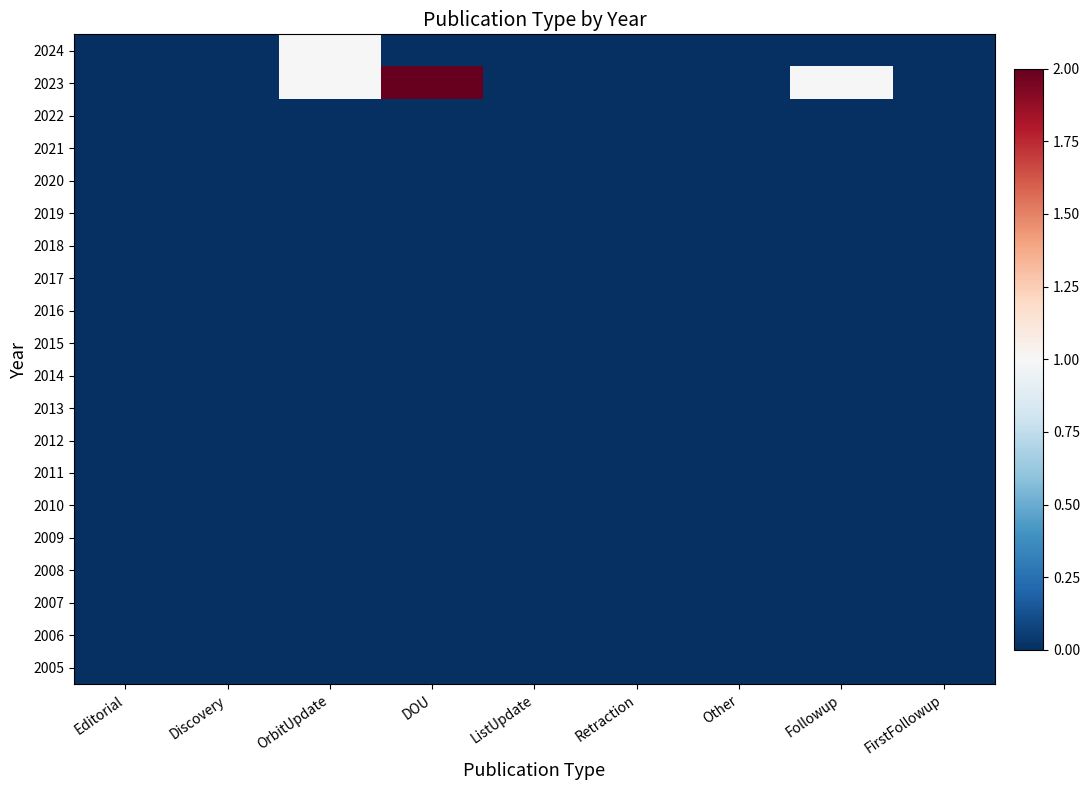

Reading left to right, list all the values displayed in this chart.

2024: Editorial=0	Discovery=0	OrbitUpdate=1	DOU=0	ListUpdate=0	Retraction=0	Other=0	Followup=0	FirstFollowup=0
2023: Editorial=0	Discovery=0	OrbitUpdate=1	DOU=2	ListUpdate=0	Retraction=0	Other=0	Followup=1	FirstFollowup=0
2022: Editorial=0	Discovery=0	OrbitUpdate=0	DOU=0	ListUpdate=0	Retraction=0	Other=0	Followup=0	FirstFollowup=0
2021: Editorial=0	Discovery=0	OrbitUpdate=0	DOU=0	ListUpdate=0	Retraction=0	Other=0	Followup=0	FirstFollowup=0
2020: Editorial=0	Discovery=0	OrbitUpdate=0	DOU=0	ListUpdate=0	Retraction=0	Other=0	Followup=0	FirstFollowup=0
2019: Editorial=0	Discovery=0	OrbitUpdate=0	DOU=0	ListUpdate=0	Retraction=0	Other=0	Followup=0	FirstFollowup=0
2018: Editorial=0	Discovery=0	OrbitUpdate=0	DOU=0	ListUpdate=0	Retraction=0	Other=0	Followup=0	FirstFollowup=0
2017: Editorial=0	Discovery=0	OrbitUpdate=0	DOU=0	ListUpdate=0	Retraction=0	Other=0	Followup=0	FirstFollowup=0
2016: Editorial=0	Discovery=0	OrbitUpdate=0	DOU=0	ListUpdate=0	Retraction=0	Other=0	Followup=0	FirstFollowup=0
2015: Editorial=0	Discovery=0	OrbitUpdate=0	DOU=0	ListUpdate=0	Retraction=0	Other=0	Followup=0	FirstFollowup=0
2014: Editorial=0	Discovery=0	OrbitUpdate=0	DOU=0	ListUpdate=0	Retraction=0	Other=0	Followup=0	FirstFollowup=0
2013: Editorial=0	Discovery=0	OrbitUpdate=0	DOU=0	ListUpdate=0	Retraction=0	Other=0	Followup=0	FirstFollowup=0
2012: Editorial=0	Discovery=0	OrbitUpdate=0	DOU=0	ListUpdate=0	Retraction=0	Other=0	Followup=0	FirstFollowup=0
2011: Editorial=0	Discovery=0	OrbitUpdate=0	DOU=0	ListUpdate=0	Retraction=0	Other=0	Followup=0	FirstFollowup=0
2010: Editorial=0	Discovery=0	OrbitUpdate=0	DOU=0	ListUpdate=0	Retraction=0	Other=0	Followup=0	FirstFollowup=0
2009: Editorial=0	Discovery=0	OrbitUpdate=0	DOU=0	ListUpdate=0	Retraction=0	Other=0	Followup=0	FirstFollowup=0
2008: Editorial=0	Discovery=0	OrbitUpdate=0	DOU=0	ListUpdate=0	Retraction=0	Other=0	Followup=0	FirstFollowup=0
2007: Editorial=0	Discovery=0	OrbitUpdate=0	DOU=0	ListUpdate=0	Retraction=0	Other=0	Followup=0	FirstFollowup=0
2006: Editorial=0	Discovery=0	OrbitUpdate=0	DOU=0	ListUpdate=0	Retraction=0	Other=0	Followup=0	FirstFollowup=0
2005: Editorial=0	Discovery=0	OrbitUpdate=0	DOU=0	ListUpdate=0	Retraction=0	Other=0	Followup=0	FirstFollowup=0